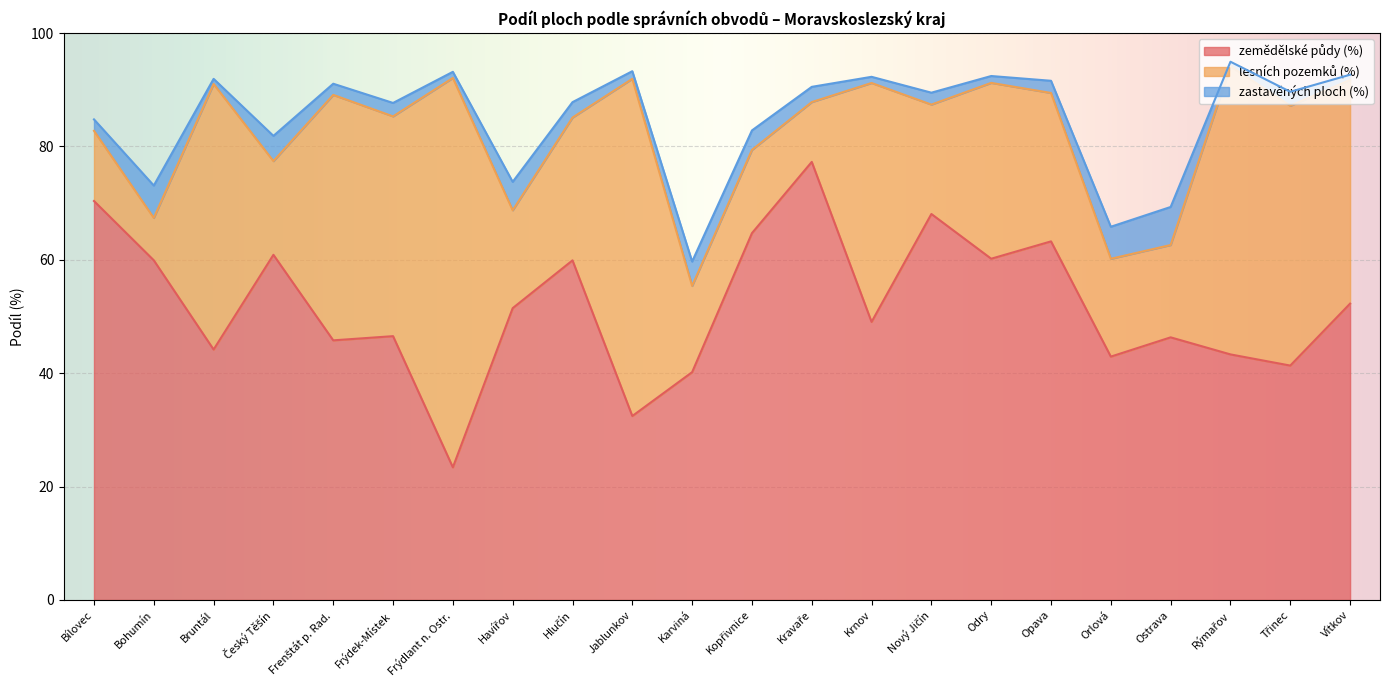

What are all the series names shown in the legend?

zemědělské půdy (%), lesních pozemků (%), zastavěných ploch (%)